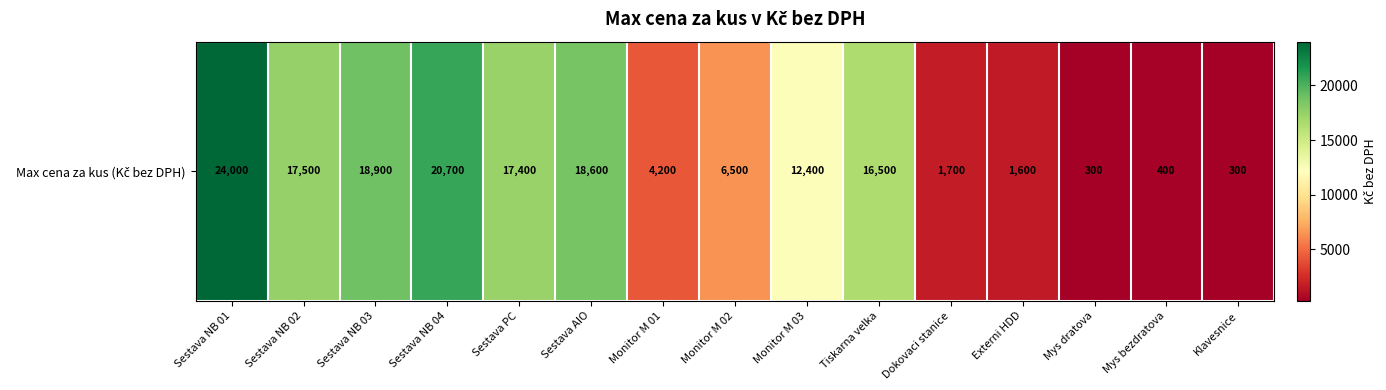

The value at Externi HDD is 1600. True or false?

True